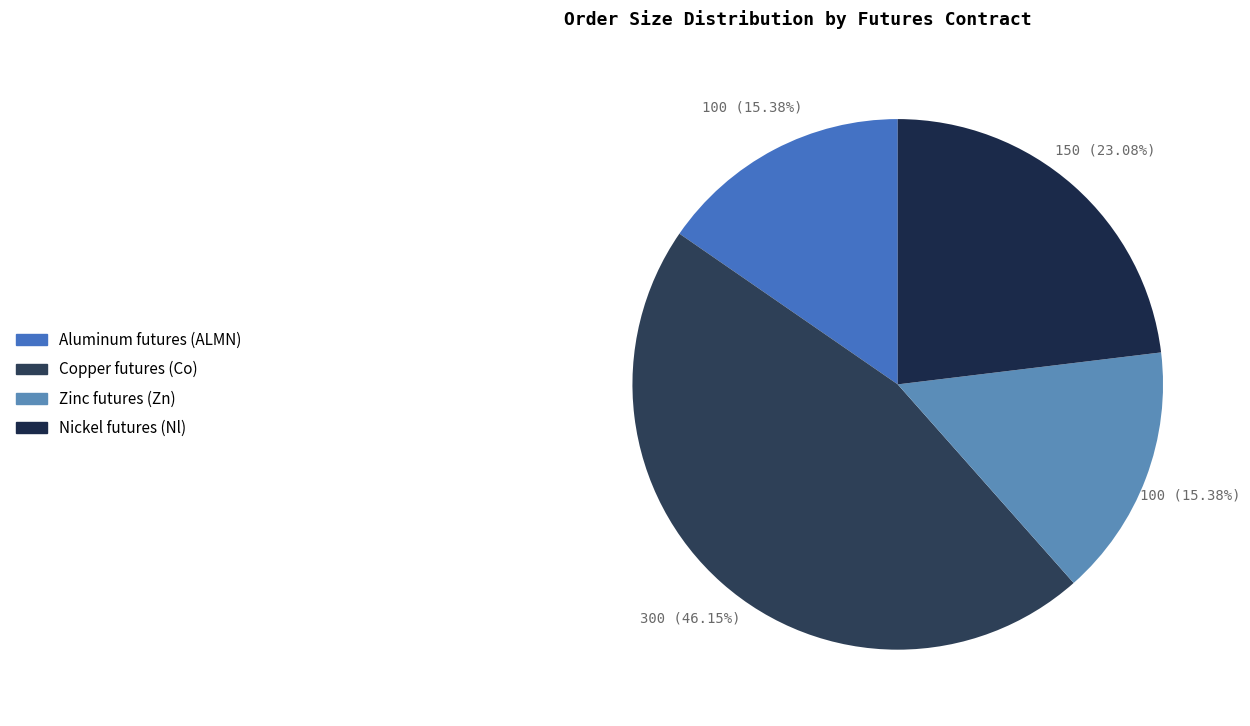

Rank the categories by value from highest to lowest.

Copper futures (Co), Nickel futures (Nl), Aluminum futures (ALMN), Zinc futures (Zn)